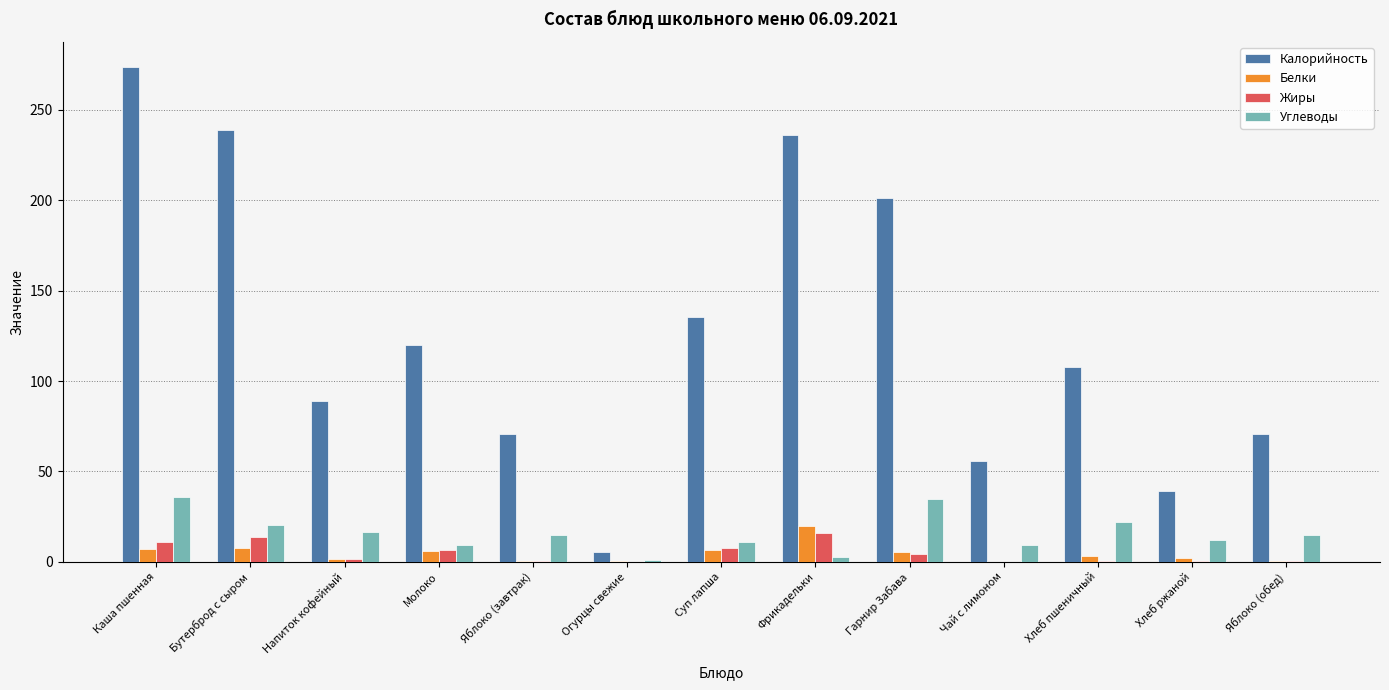

Is the value of Углеводы at Молоко greater than the value of Калорийность at Напиток кофейный?

No